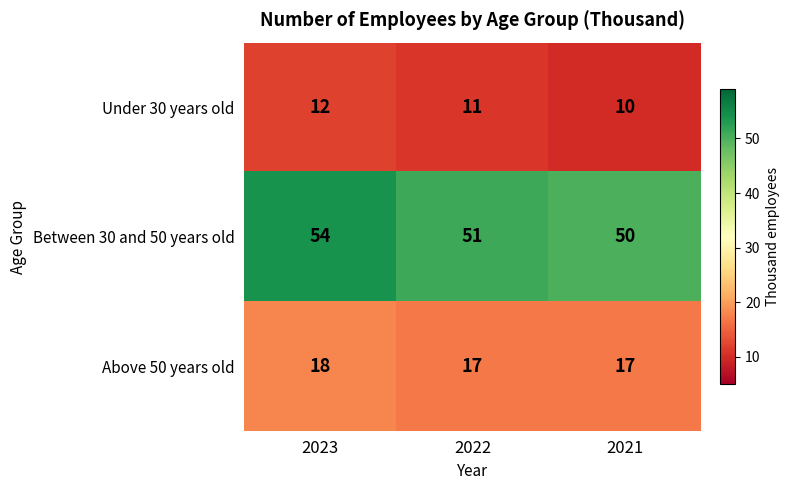

At how many categories does at least one series exceed 53?

1